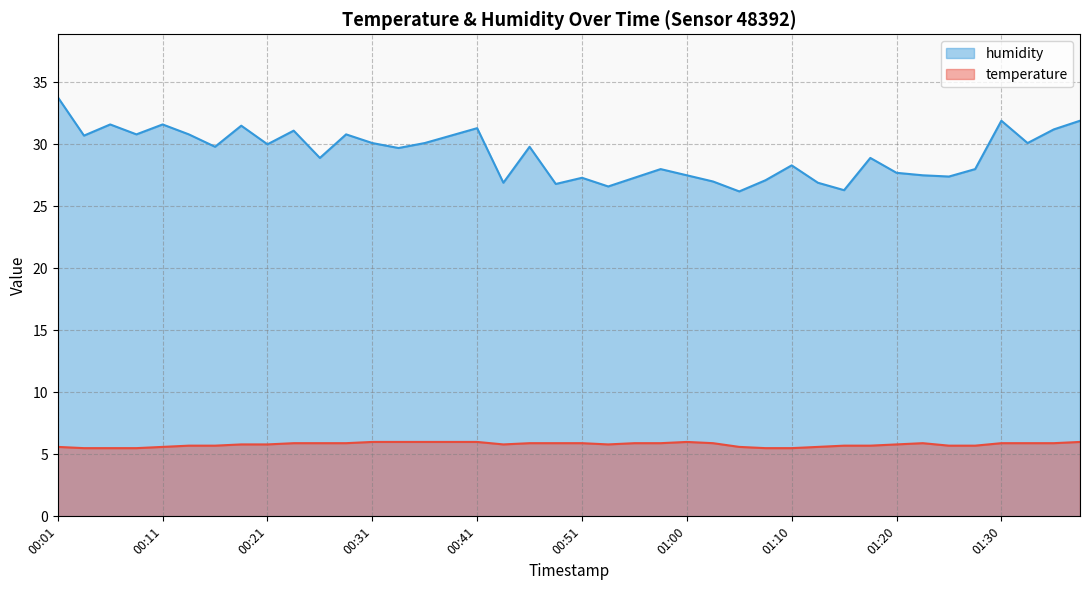

What value does the humidity series have at 00:58?

28.0